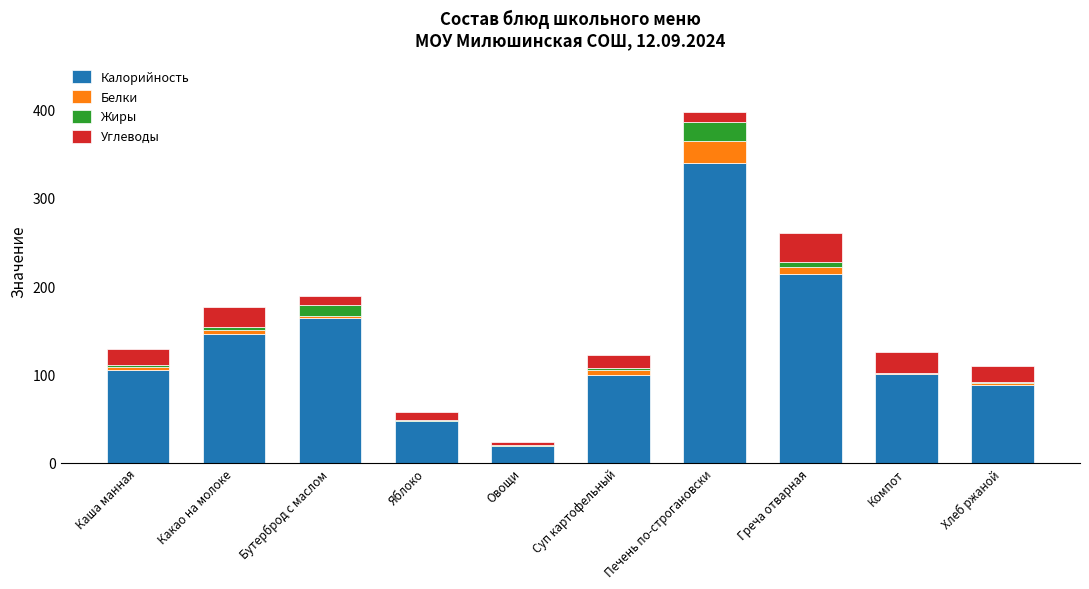

What is the sum of all Калорийность values?

1322.0